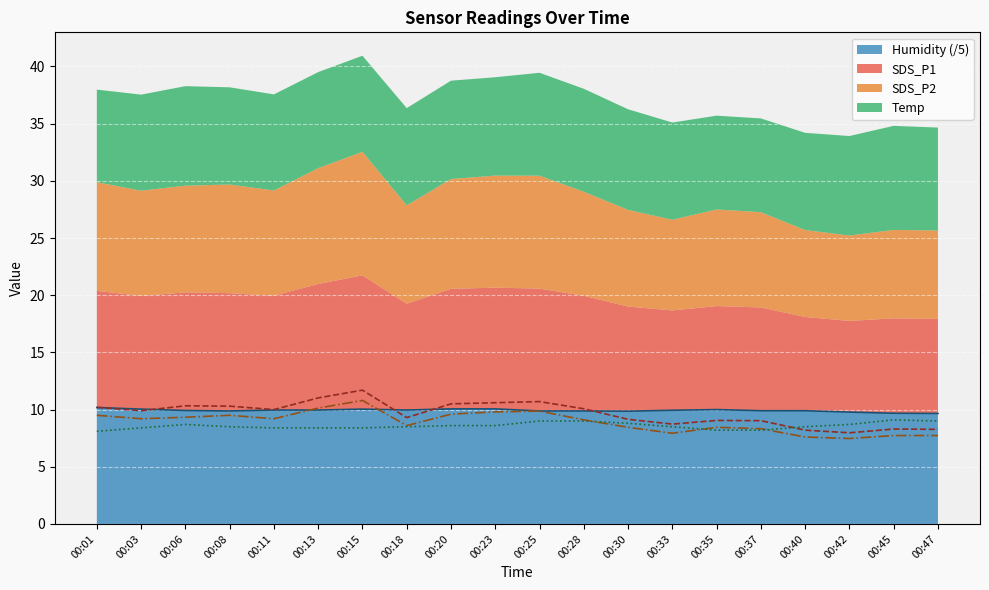

What is the difference between the maximum and minimum values in the SDS_P2 series?

3.3